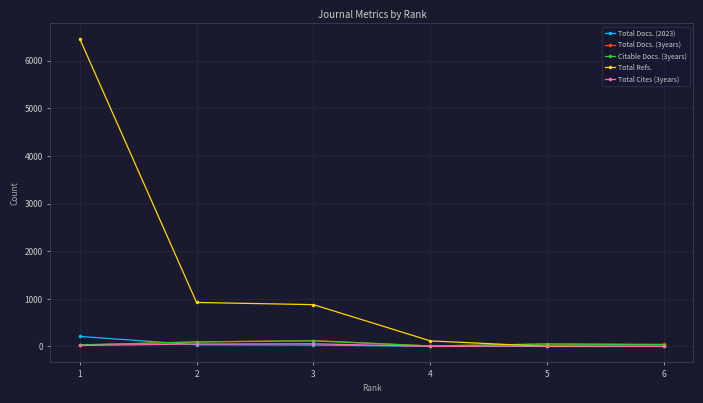

True or false: Total Docs. (3years) has more than 2 interior local peaks.

False